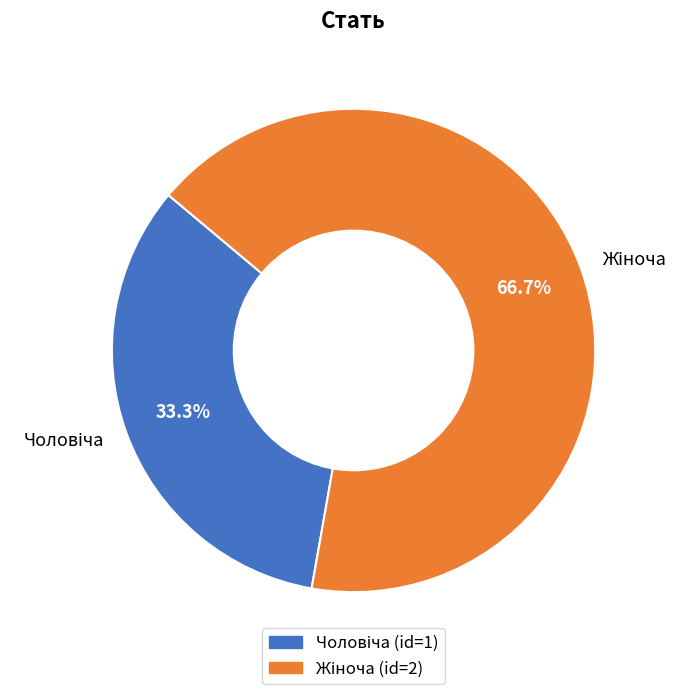

Does any single category account for the majority?

Yes